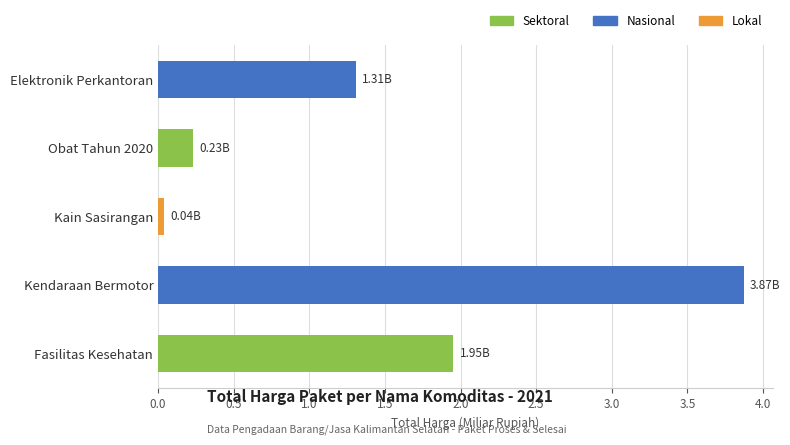

Where is the data nearest to the value 1?

Elektronik Perkantoran